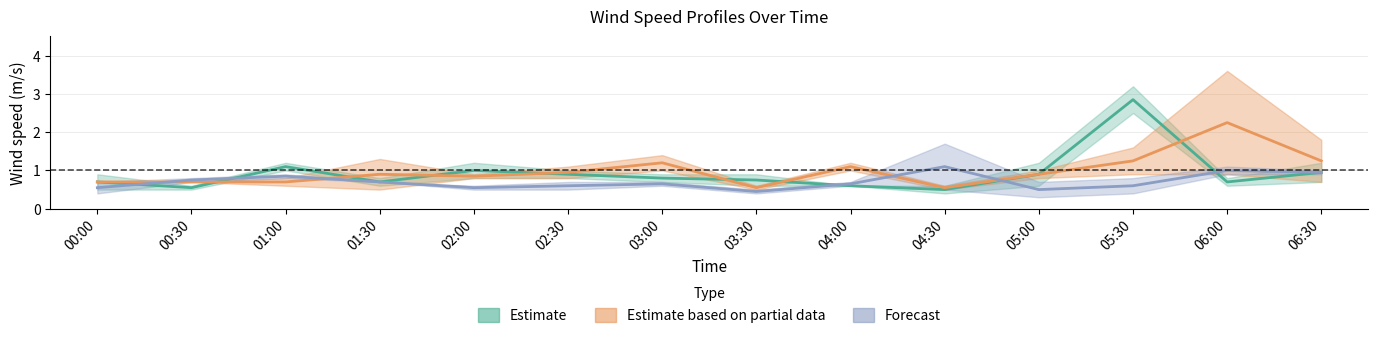

Is it true that 0.773 equals 0.3 at 02:00?

False